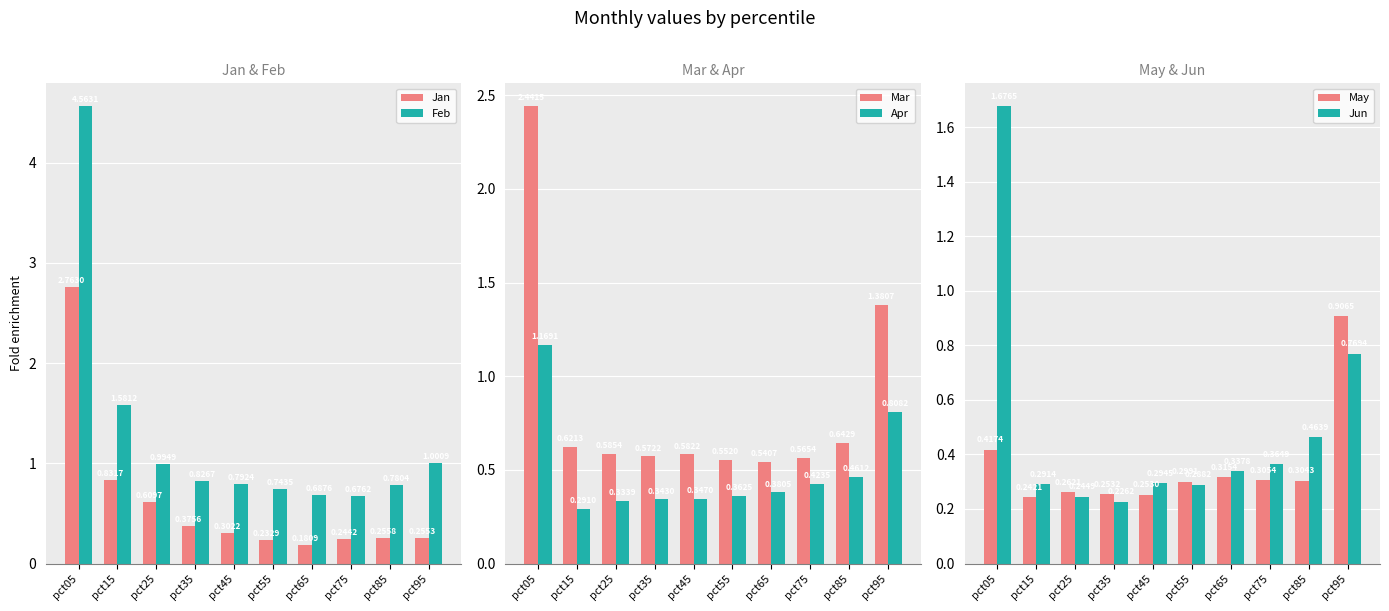

What are all the series names shown in the legend?

Jan, Feb, Mar, Apr, May, Jun